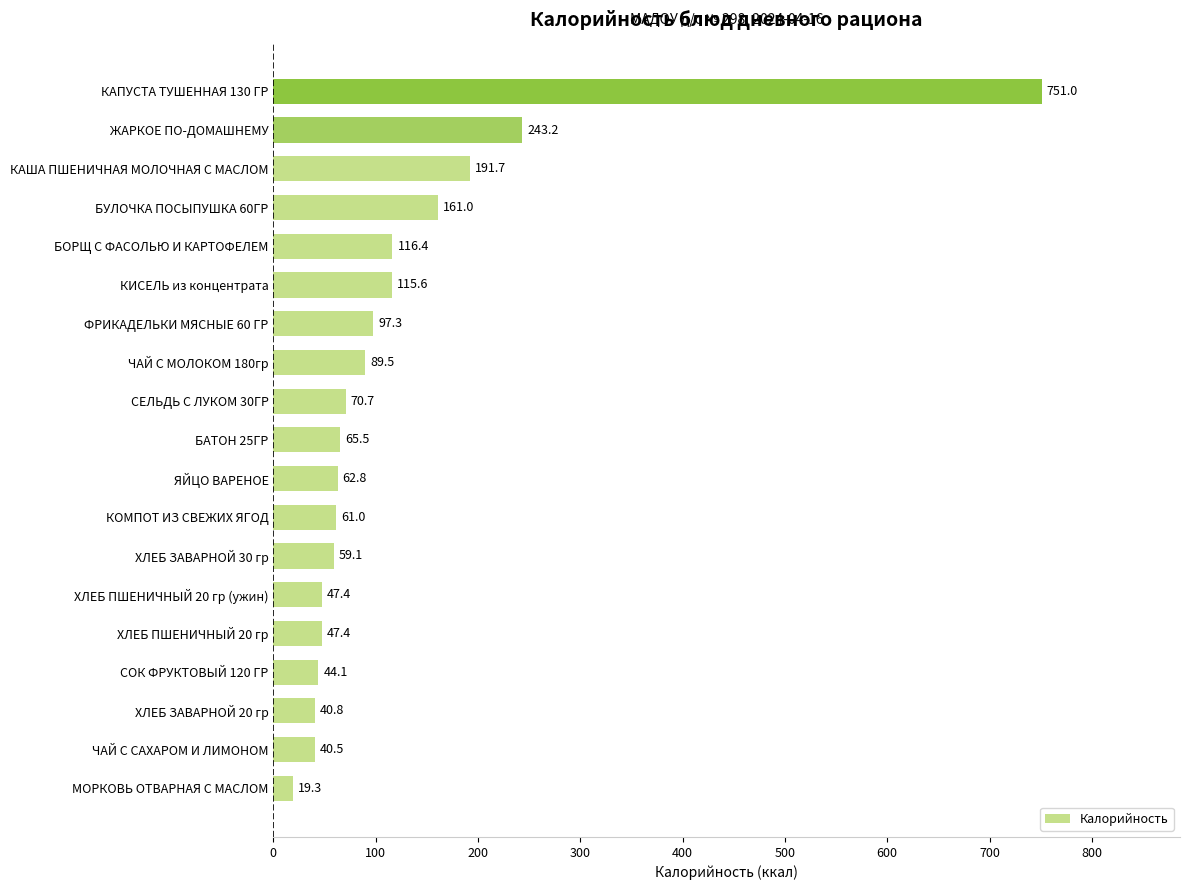

The chart shows a value of 243.2 at ЖАРКОЕ ПО-ДОМАШНЕМУ. True or false?

True